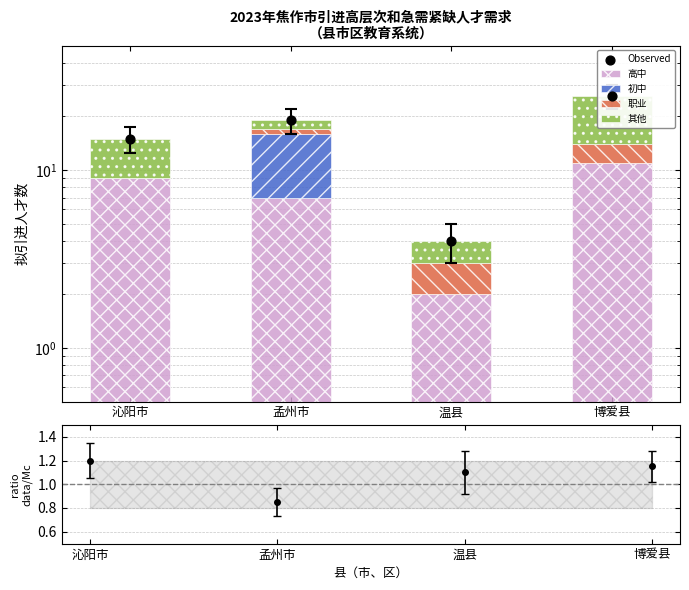

Which series contains the highest Y value?

Observed